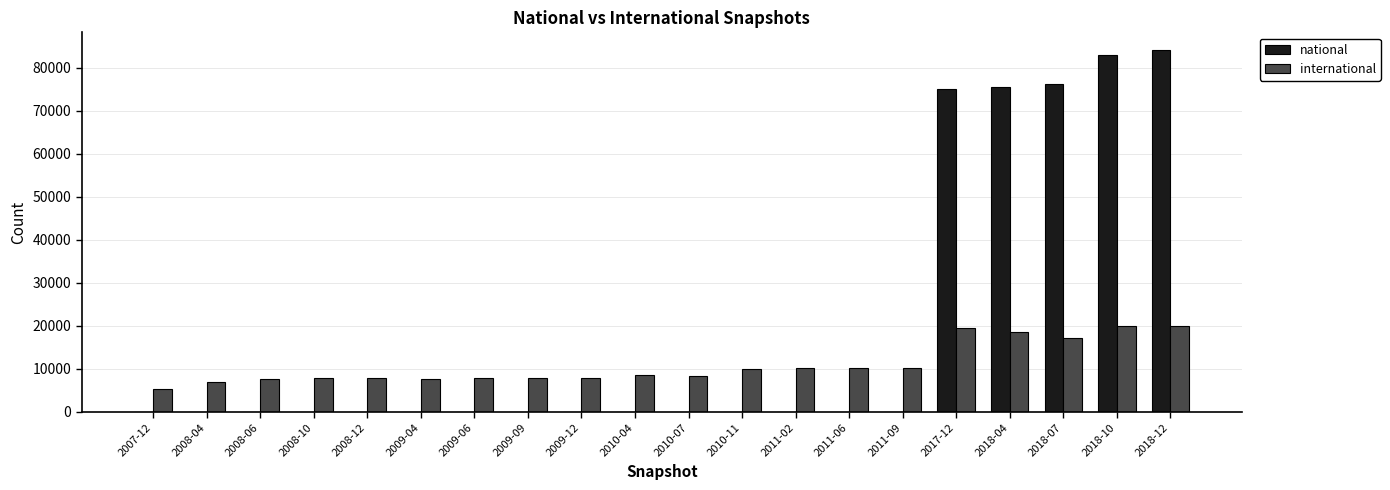

Is the value of international at 2009-09 greater than the value of national at 2008-04?

Yes